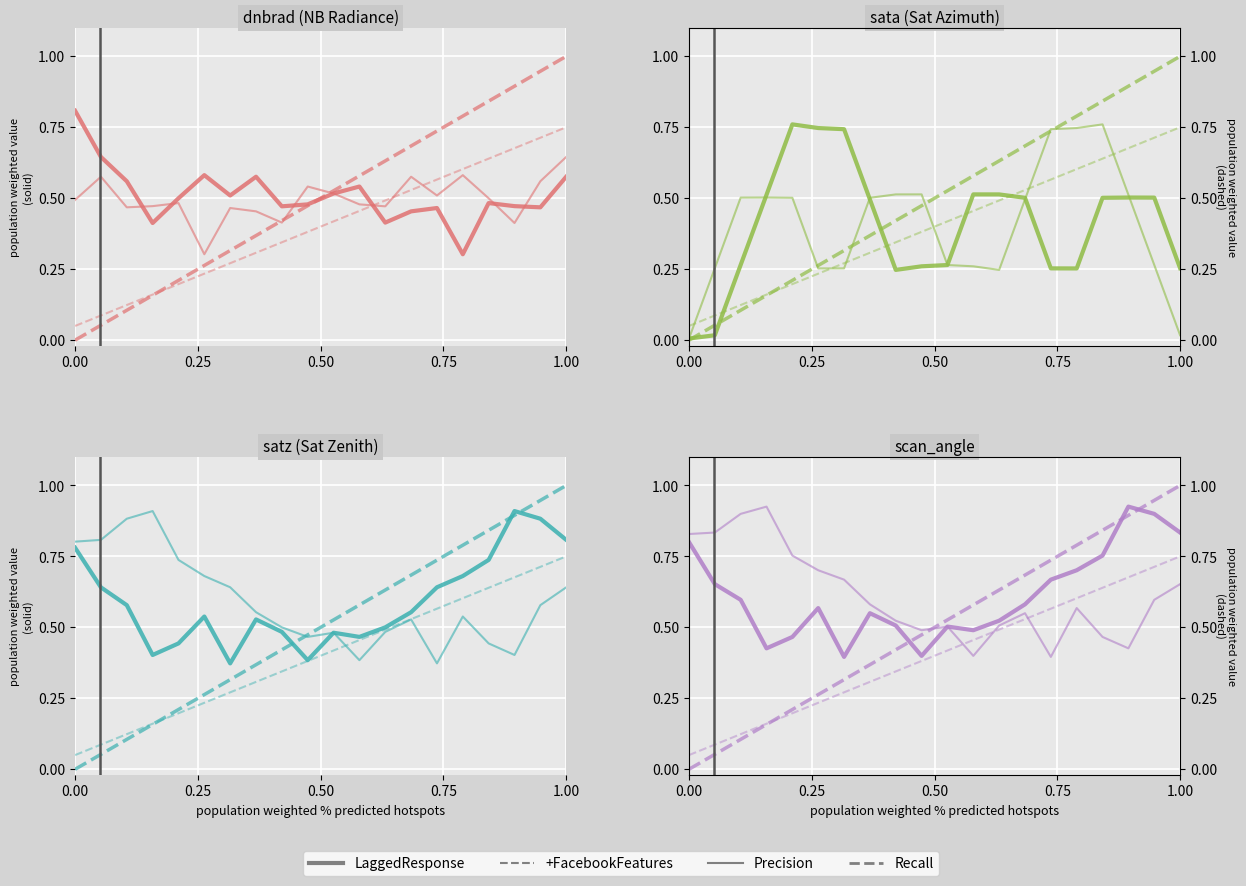

What is the difference between the maximum and minimum values in the +FacebookFeatures series?

0.7